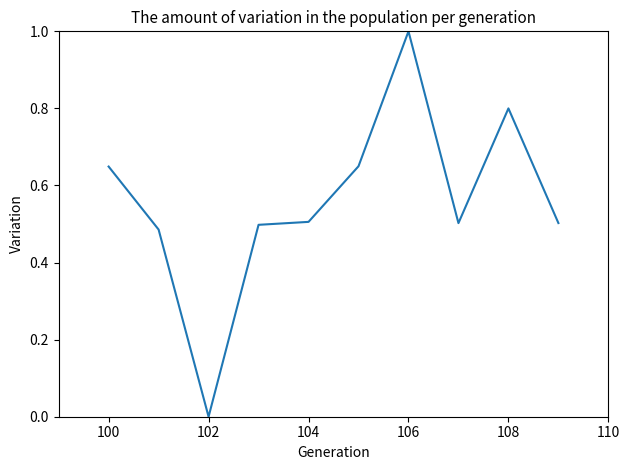

Does the chart have visible grid lines?

No